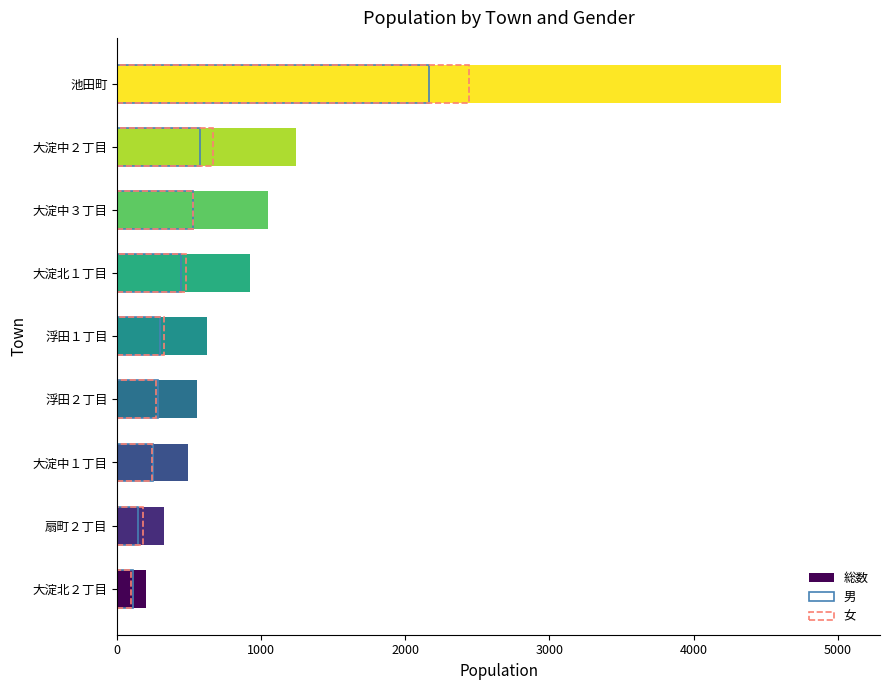

How many groups of bars are there?

9